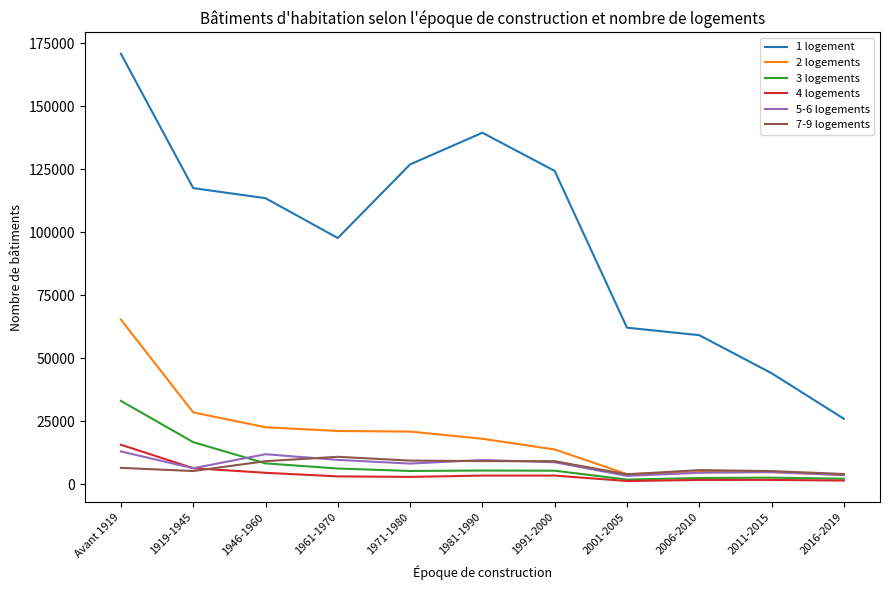

How many lines are shown in the chart?

6